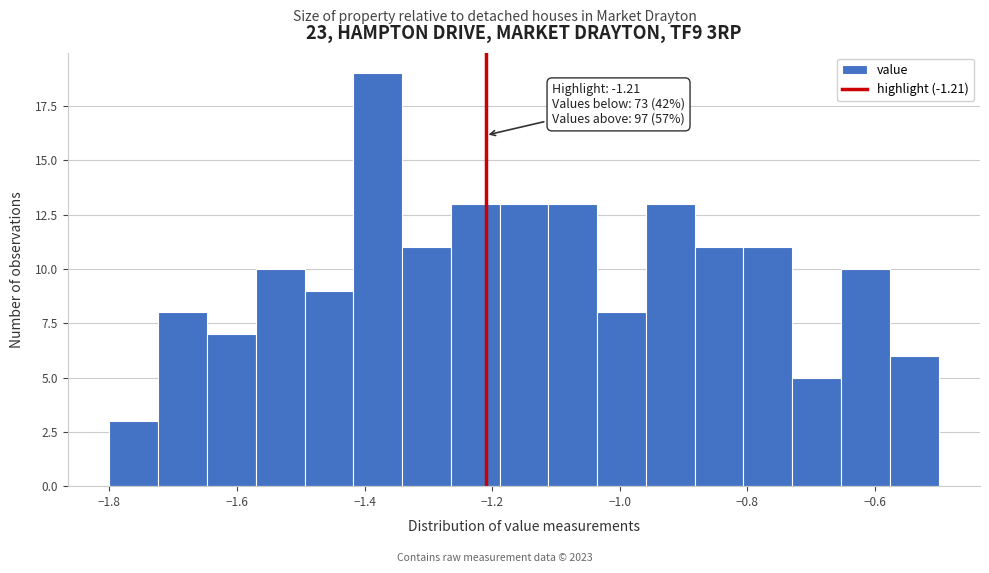

Around what value on the x-axis is the tallest bar? Give the approximate position of its centre, as read against the axis.

-1.38